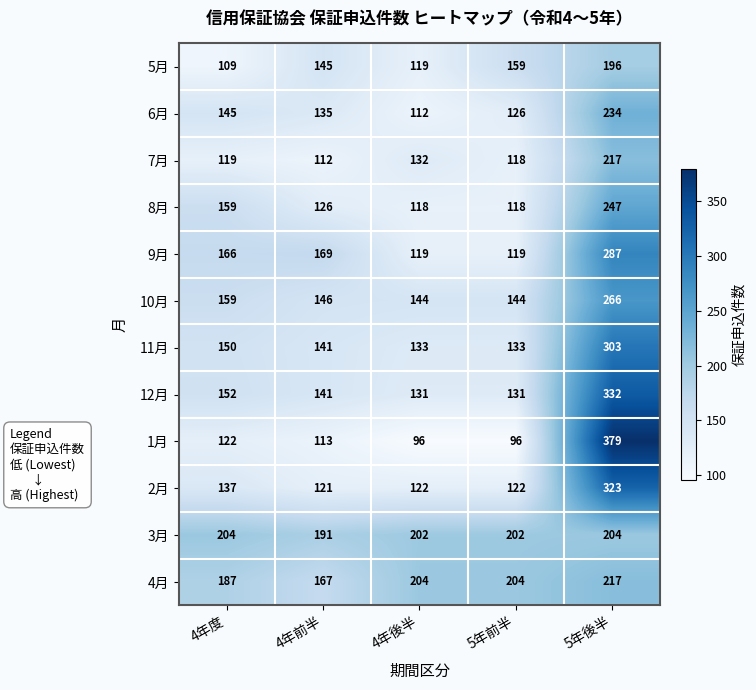

What is the difference between the maximum and minimum values in the 12月 series?

201